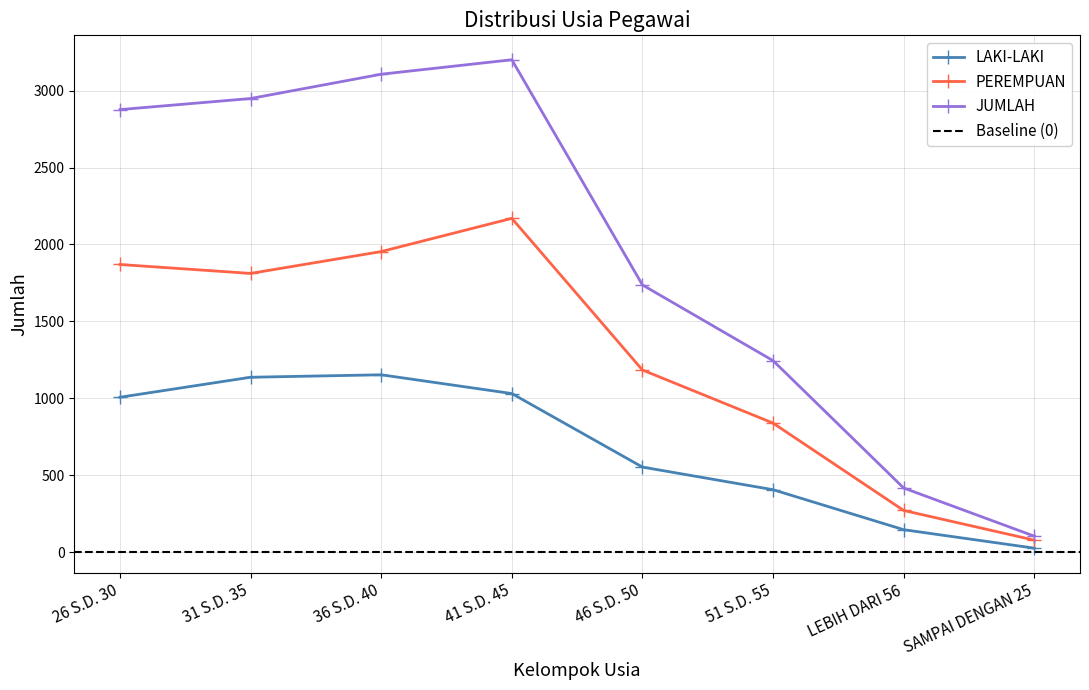

Where does the JUMLAH series first go above 2877?

31 S.D. 35